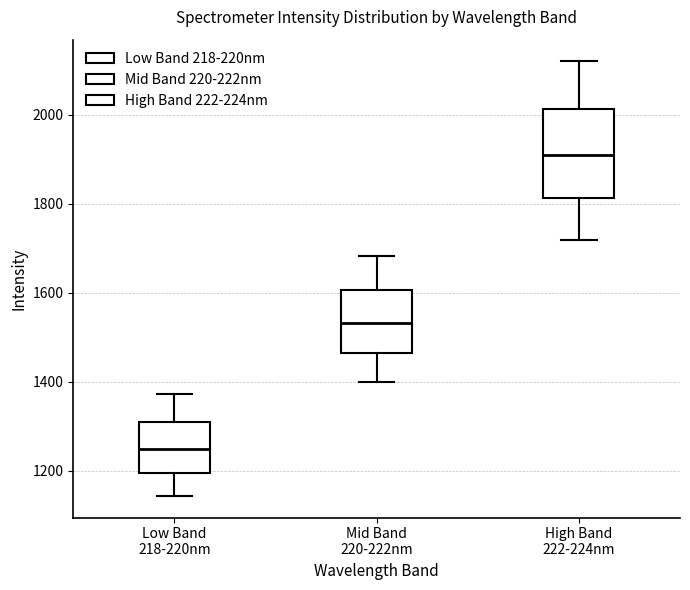

Where does the upper whisker of the box for Mid Band 220-222nm end on the y-axis? The values are not printed on the chart, so give them approximately, as read against the axis.

1680